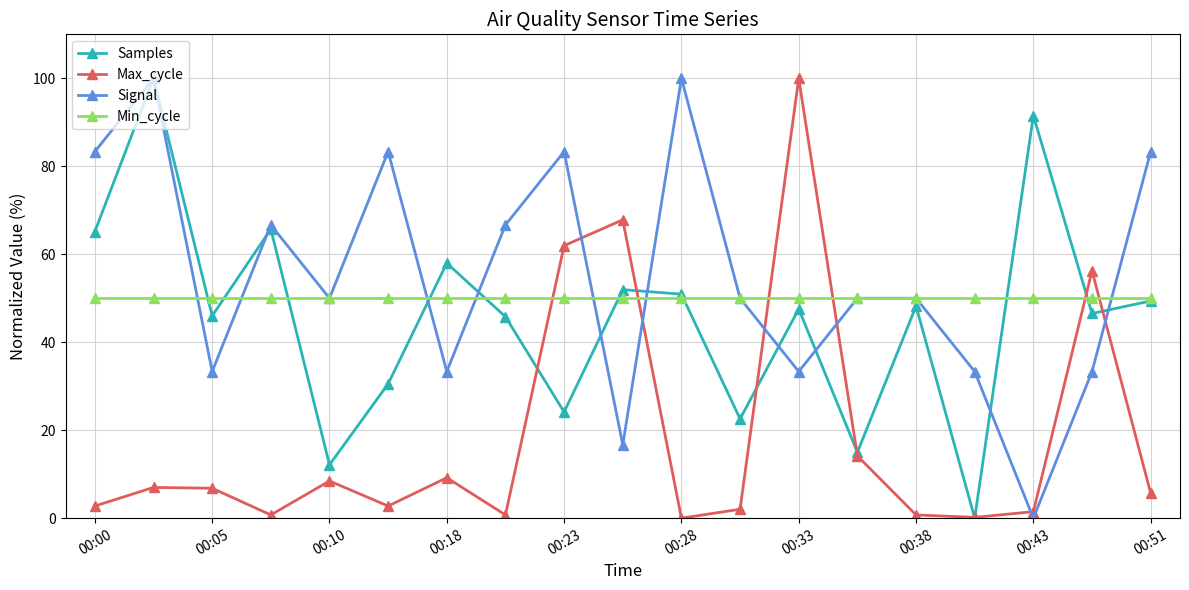

What is the value of the Min_cycle point at the 18th from the left?

50.0